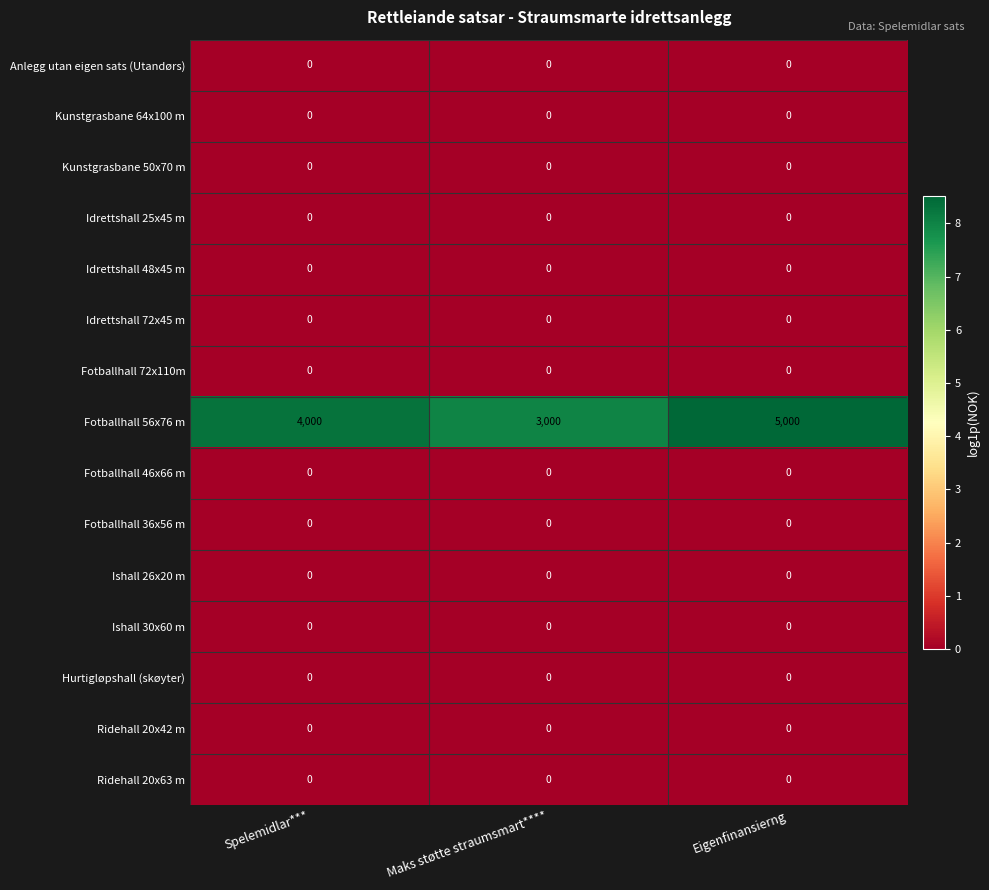

What is the total value across all series at Maks støtte straumsmart****?

3000